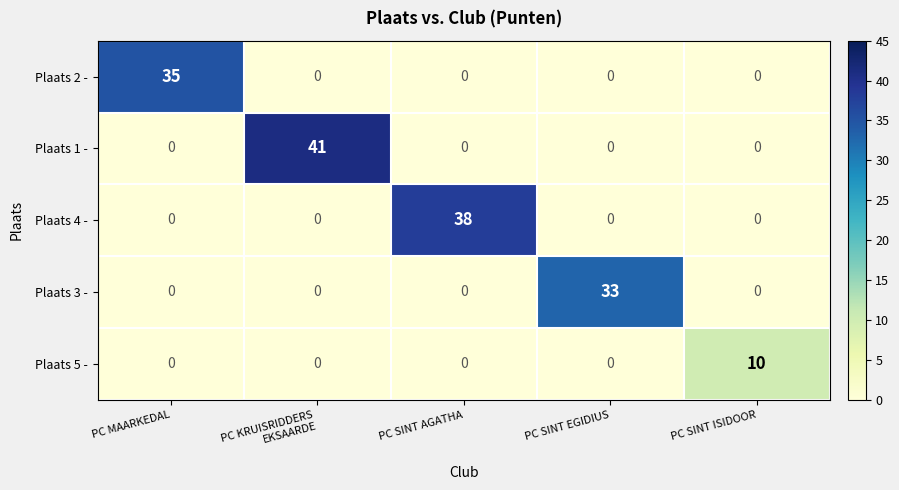

Is it true that Plaats 4 - equals 25 at PC SINT EGIDIUS?

False